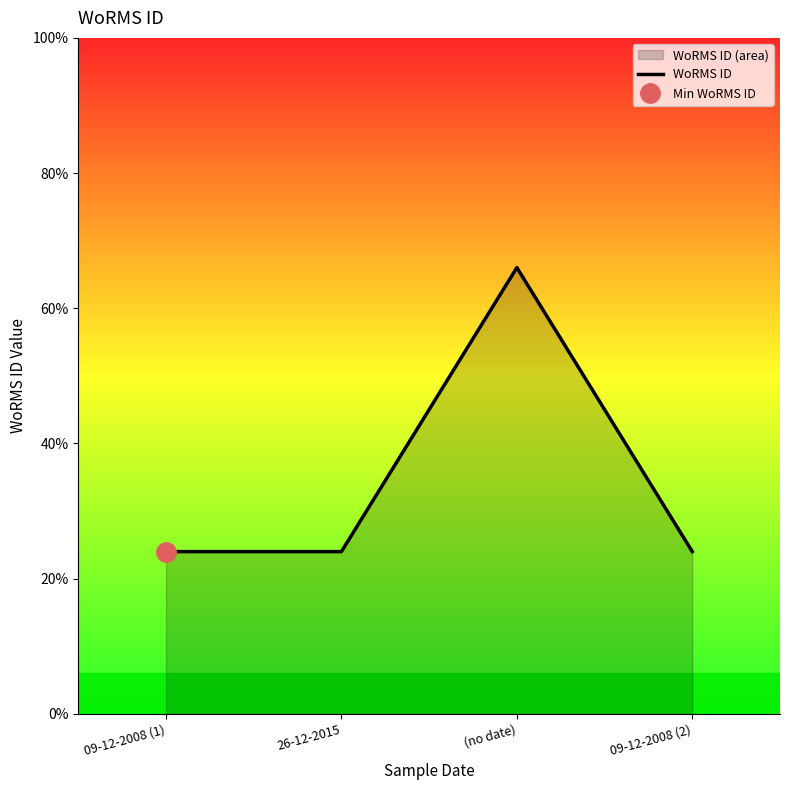

Reading left to right, extract all data points from this chart.

601993	601993	623007	601993